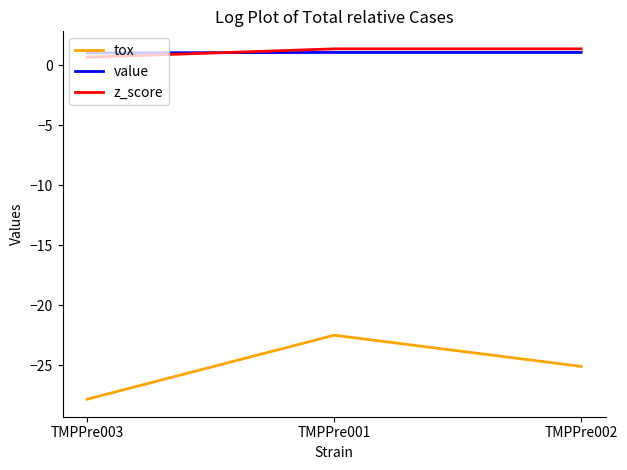

The value of value at TMPPre002 is 1.1. True or false?

True